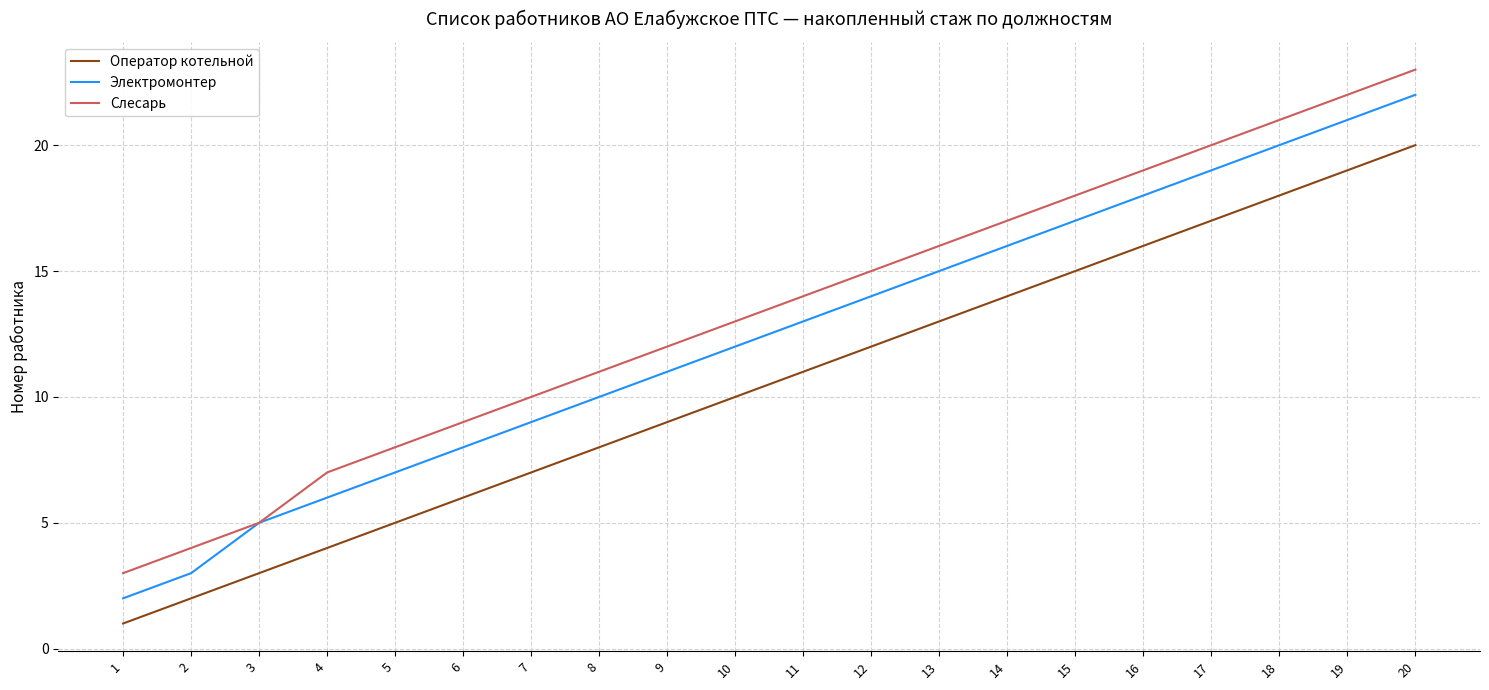

True or false: Оператор котельной and Слесарь cross at least once.

False